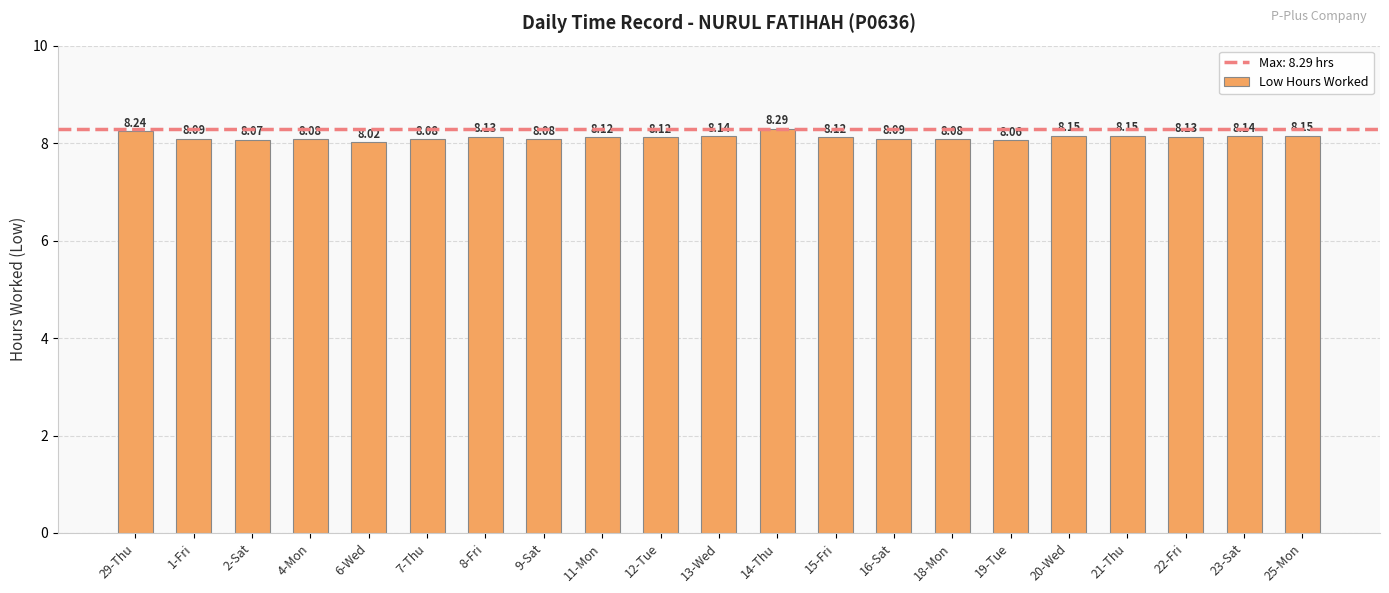

What is the value of the 6th bar from the left?

8.1